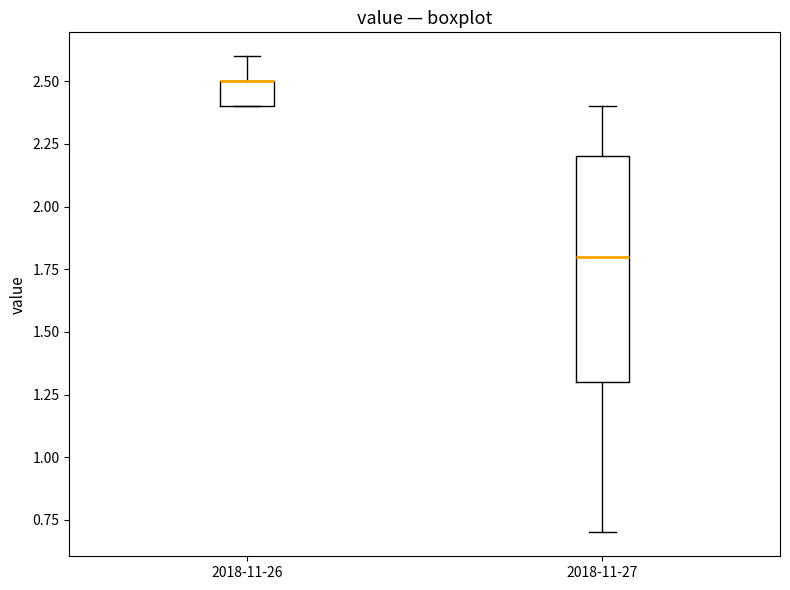

Reading left to right, transcribe this box plot: for each box, give where its median line is, the range the box spans, and where its two whiskers end, as read against the y-axis. The values are not printed on the chart, so give them approximately, as read against the axis.

2018-11-26: median 2.5 (drawn on the box's upper edge), box 2.4 to 2.5, whiskers 2.4 to 2.6
2018-11-27: median 1.8, box 1.3 to 2.2, whiskers 0.7 to 2.4